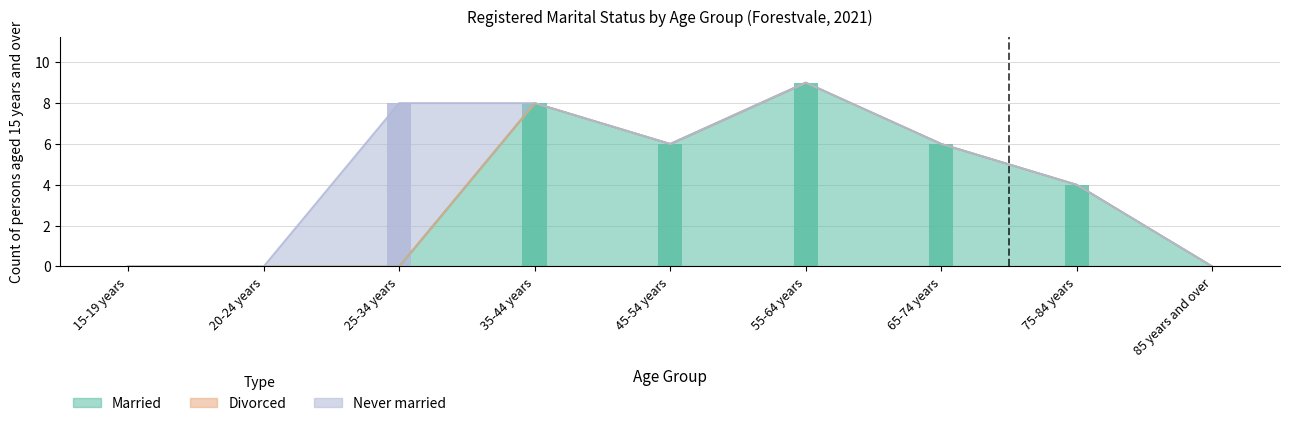

Which series has the largest total across all categories?

Married